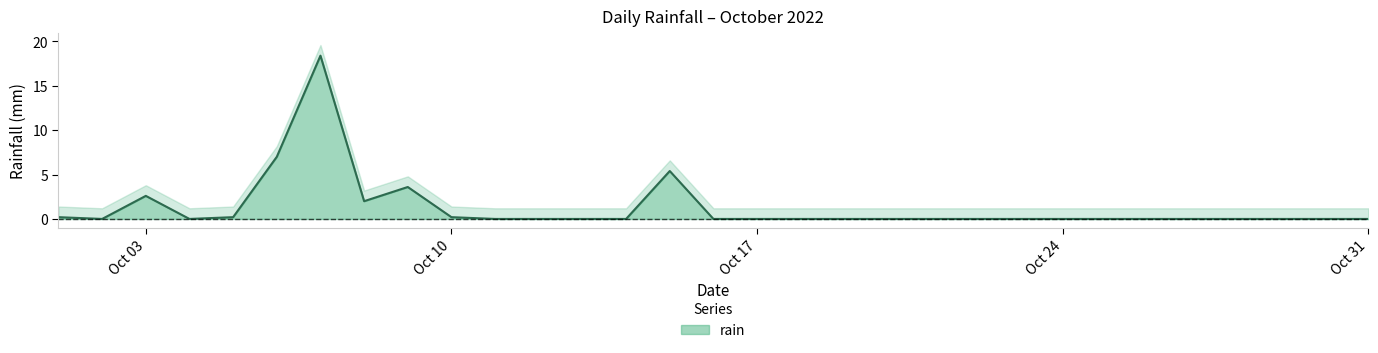

How many lines are shown in the chart?

1